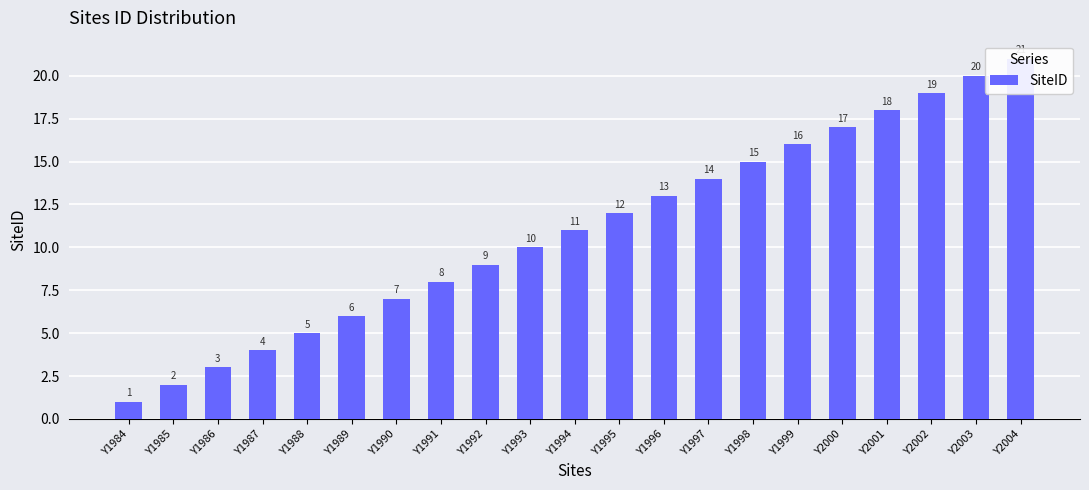

What is the difference between the second highest and minimum values?

19